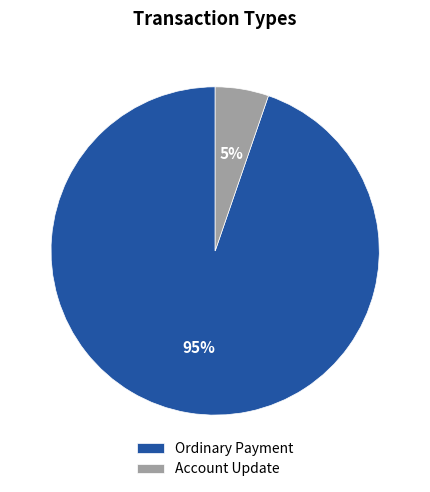

What is the majority slice?

Ordinary Payment